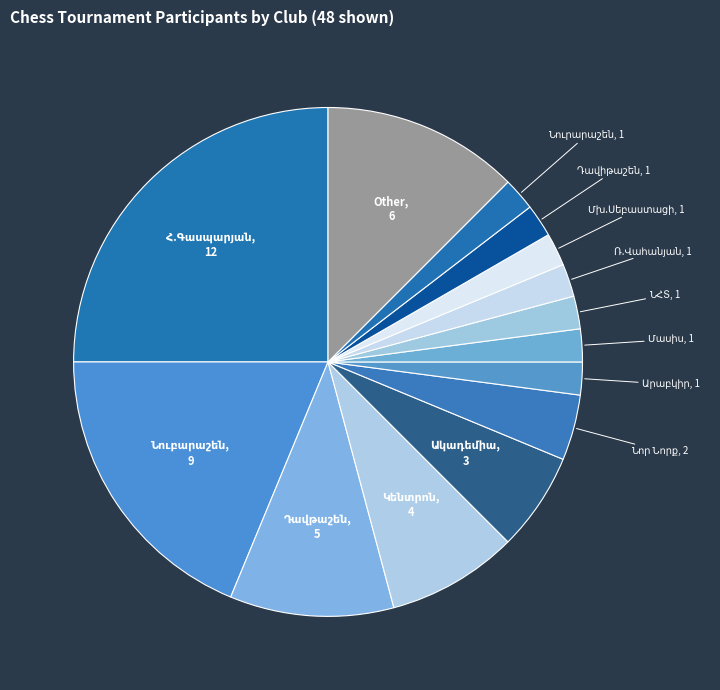

How many slices are in this pie chart?

14